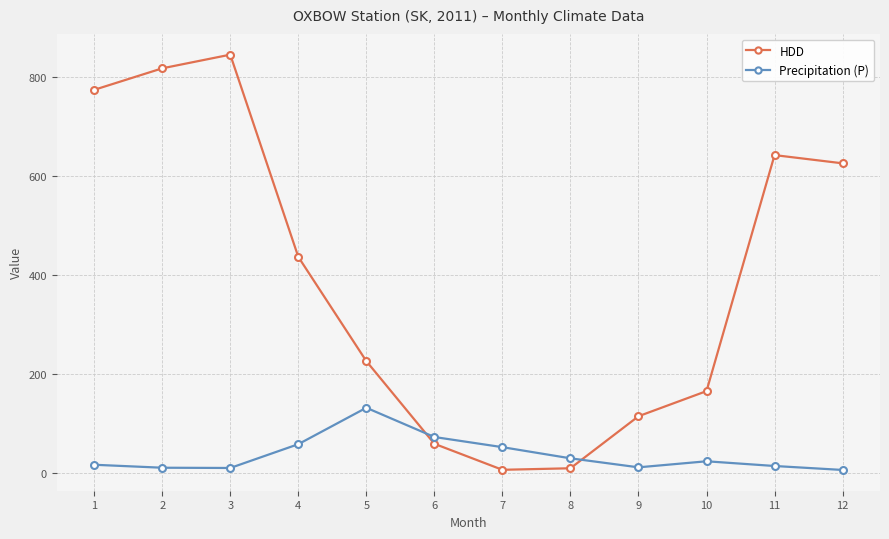

Which series has the largest total across all categories?

HDD